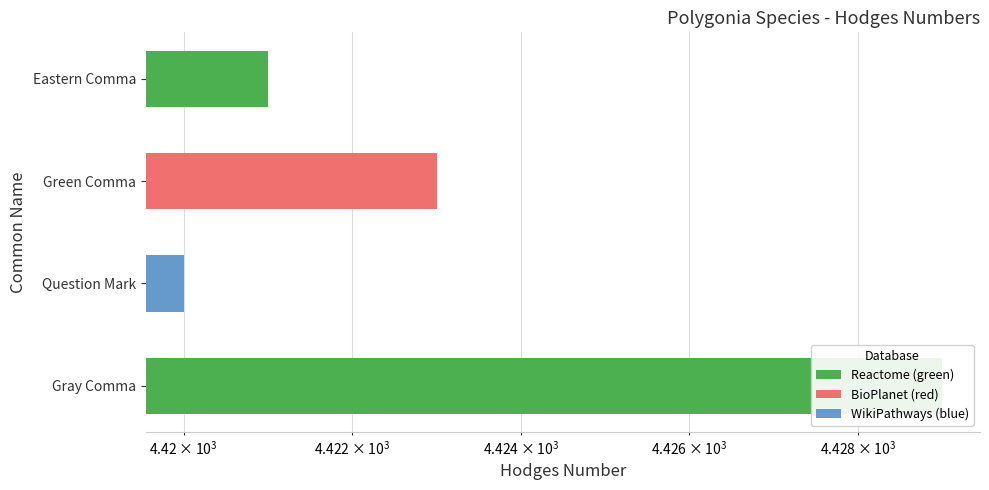

How many bars are there in total?

4